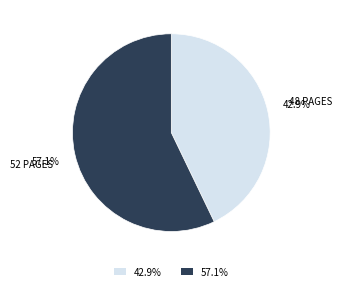

What is the ratio of the value at 57.1% to the value at 42.9%?

1.3